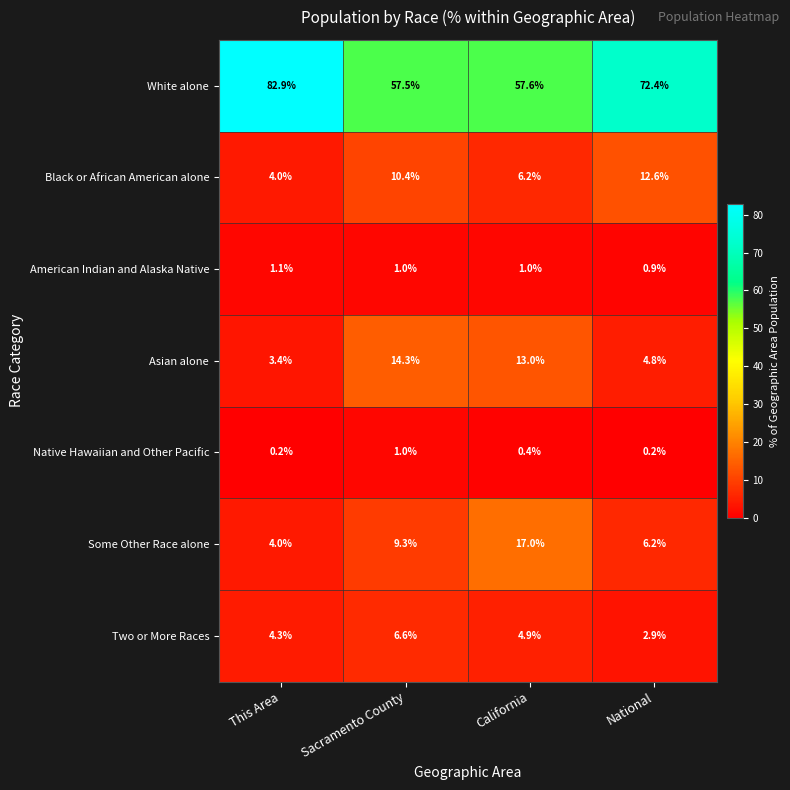

Which category has the lowest value in the Asian alone series?

This Area